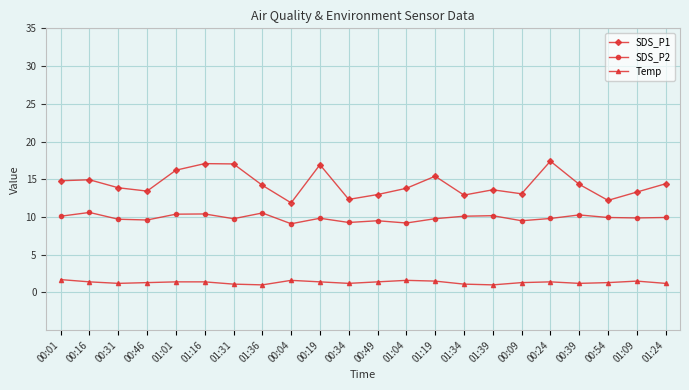

What is the spread (max minus min) of values at 00:54?

10.9